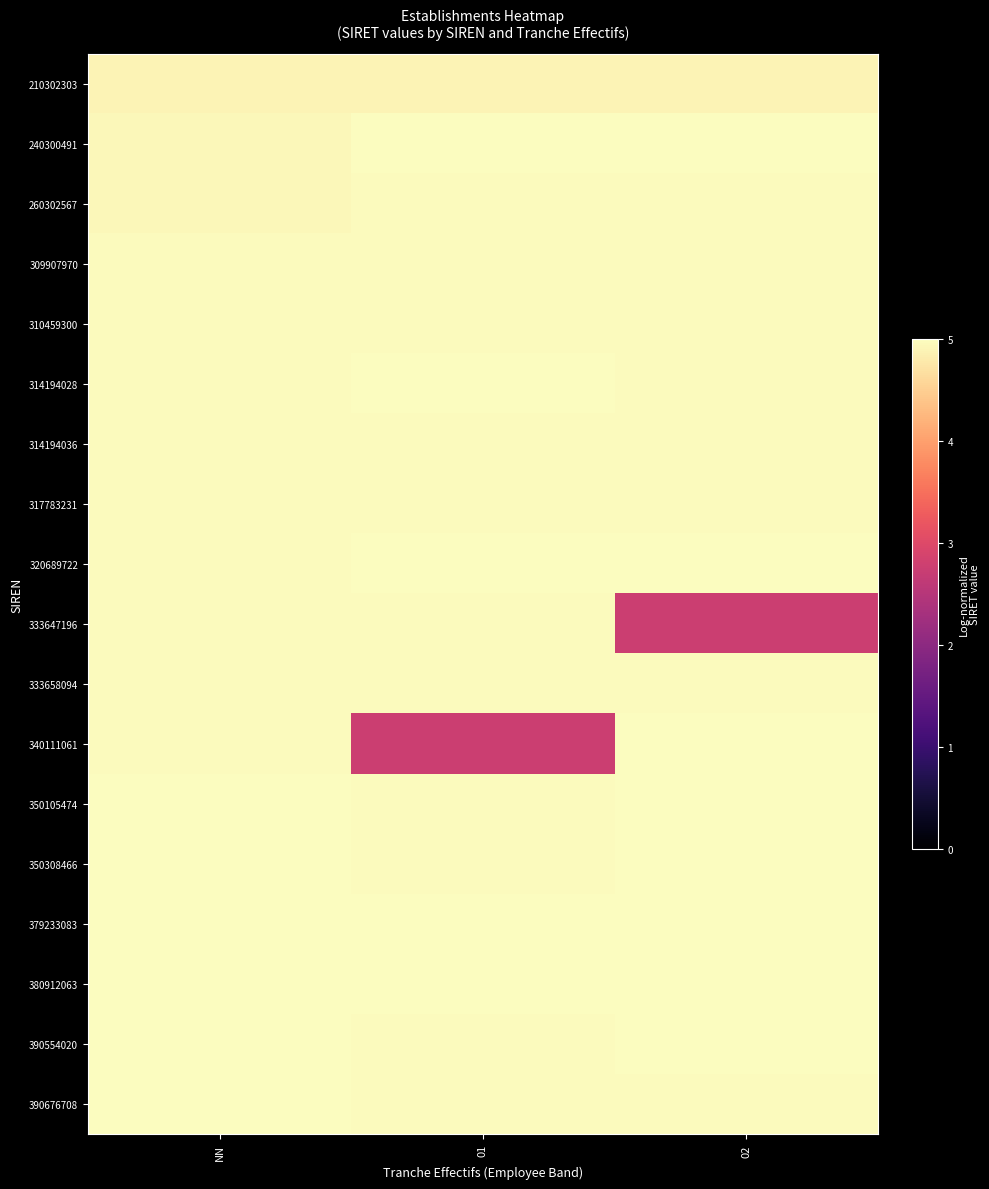

Reading left to right, list all the values displayed in this chart.

210302303: NN=4.9	01=4.9	02=4.9
240300491: NN=4.9	01=5.0	02=5.0
260302567: NN=4.9	01=5.0	02=5.0
309907970: NN=5.0	01=5.0	02=5.0
310459300: NN=5.0	01=5.0	02=5.0
314194028: NN=5.0	01=5.0	02=5.0
314194036: NN=5.0	01=5.0	02=5.0
317783231: NN=5.0	01=5.0	02=5.0
320689722: NN=5.0	01=5.0	02=5.0
333647196: NN=5.0	01=5.0	02=2.8
333658094: NN=5.0	01=5.0	02=5.0
340111061: NN=5.0	01=2.8	02=5.0
350105474: NN=5.0	01=5.0	02=5.0
350308466: NN=5.0	01=5.0	02=5.0
379233083: NN=5.0	01=5.0	02=5.0
380912063: NN=5.0	01=5.0	02=5.0
390554020: NN=5.0	01=5.0	02=5.0
390676708: NN=5.0	01=5.0	02=5.0